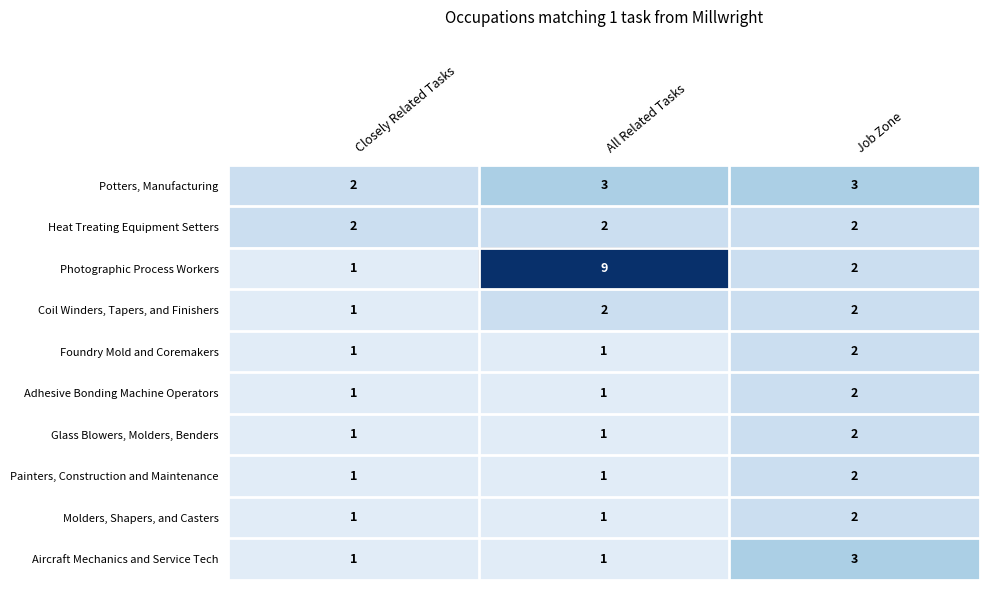

Which category has the highest value in the Aircraft Mechanics and Service Tech series?

Job Zone